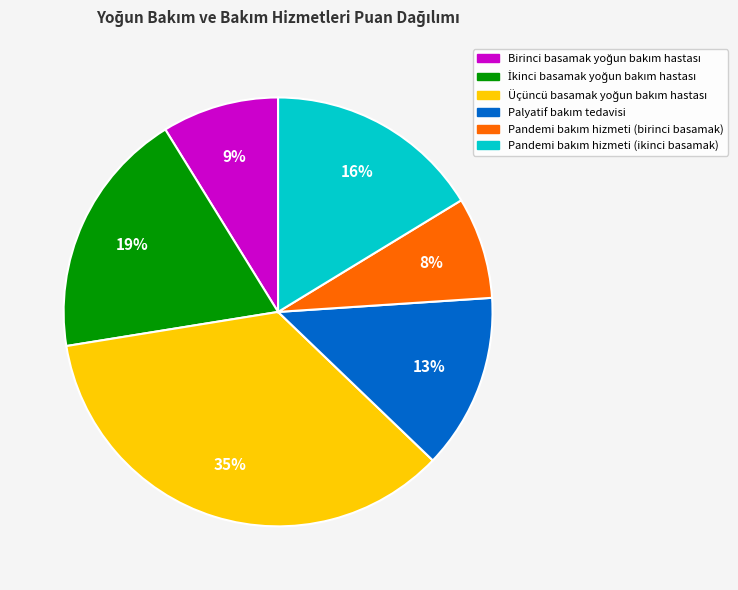

To the nearest percent, what is the average slice percentage?

17%